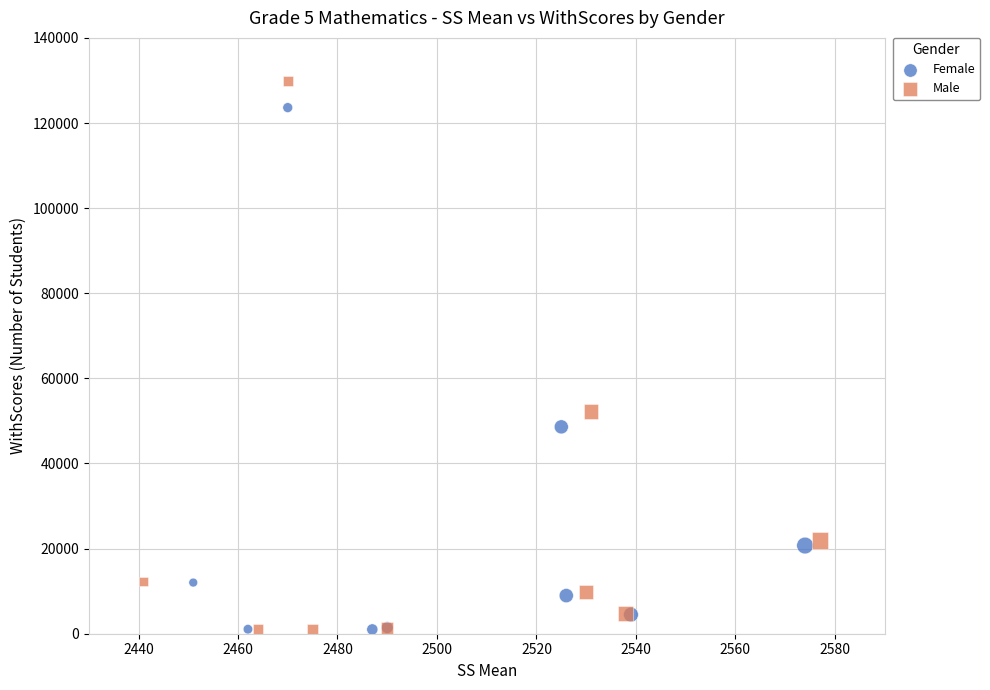

Which series contains the highest Y value?

Male